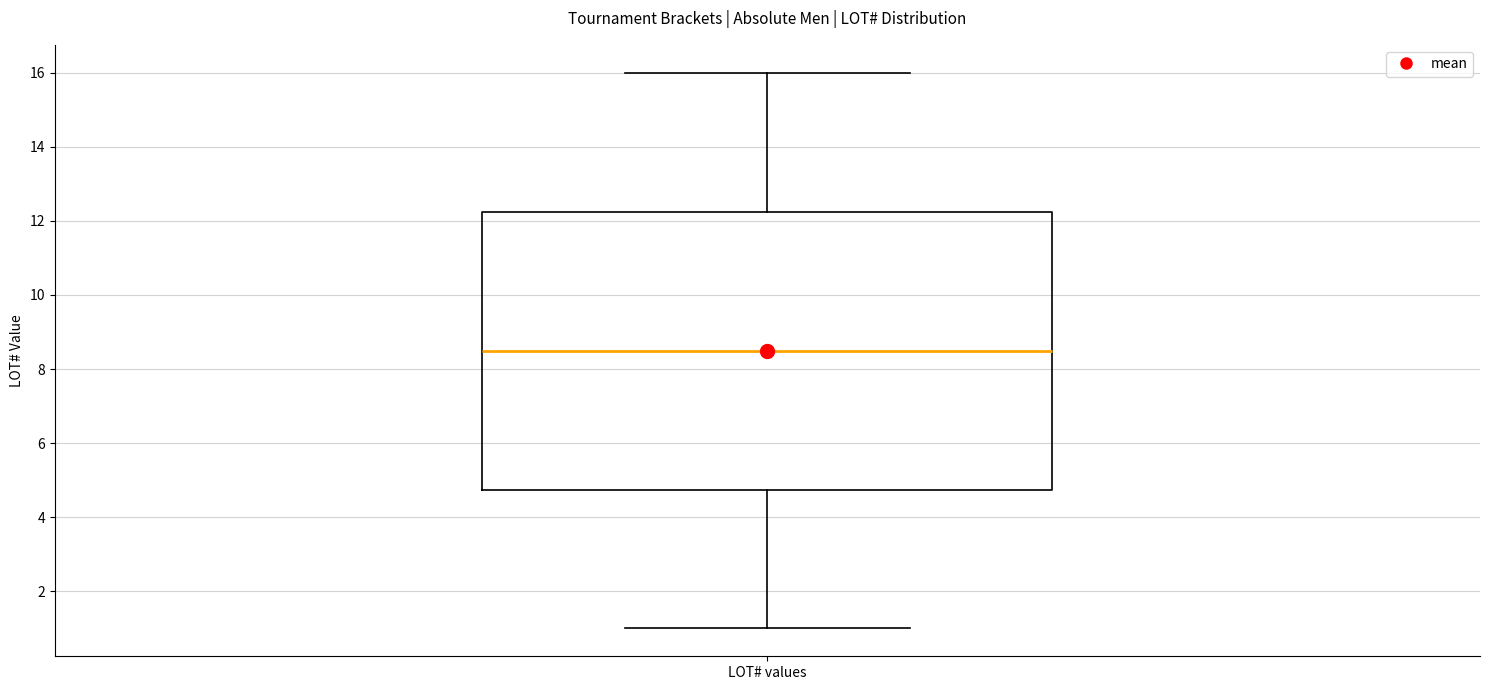

Read this box plot against the y-axis: the position of the median line, the range covered by the box, and the ends of both whiskers. The values are not printed on the chart, so give them approximately, as read against the axis.

median 8.6, box 4.8 to 12.2, whiskers 1.0 to 16.0